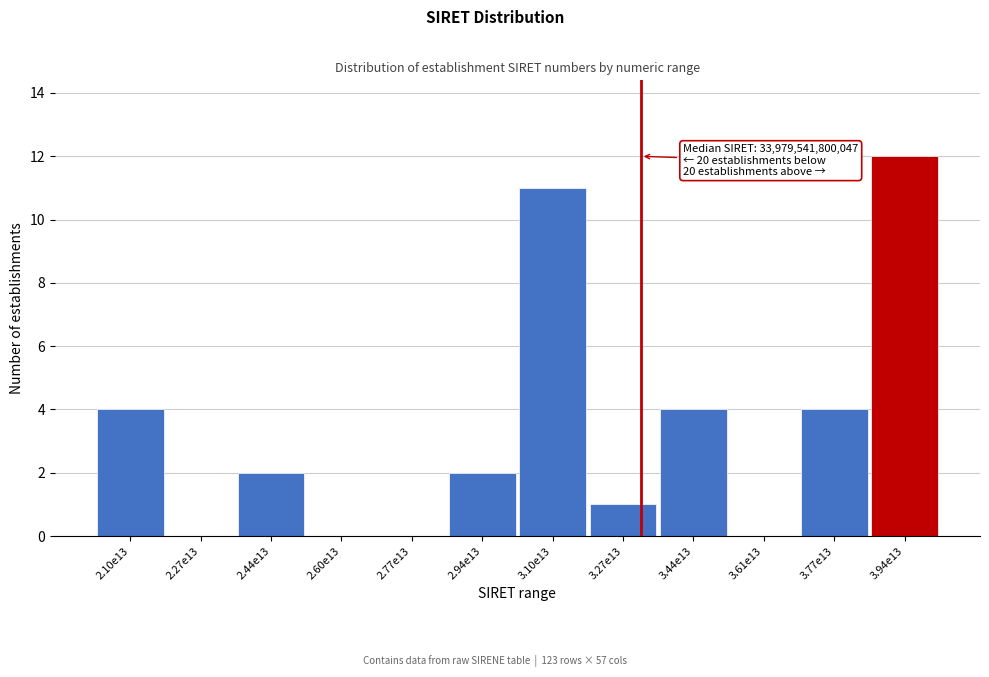

Reading left to right, what are all the values shown in this chart?

2.10e13=4	2.27e13=0	2.44e13=2	2.60e13=0	2.77e13=0	2.94e13=2	3.10e13=11	3.27e13=1	3.44e13=4	3.61e13=0	3.77e13=4	3.94e13=12